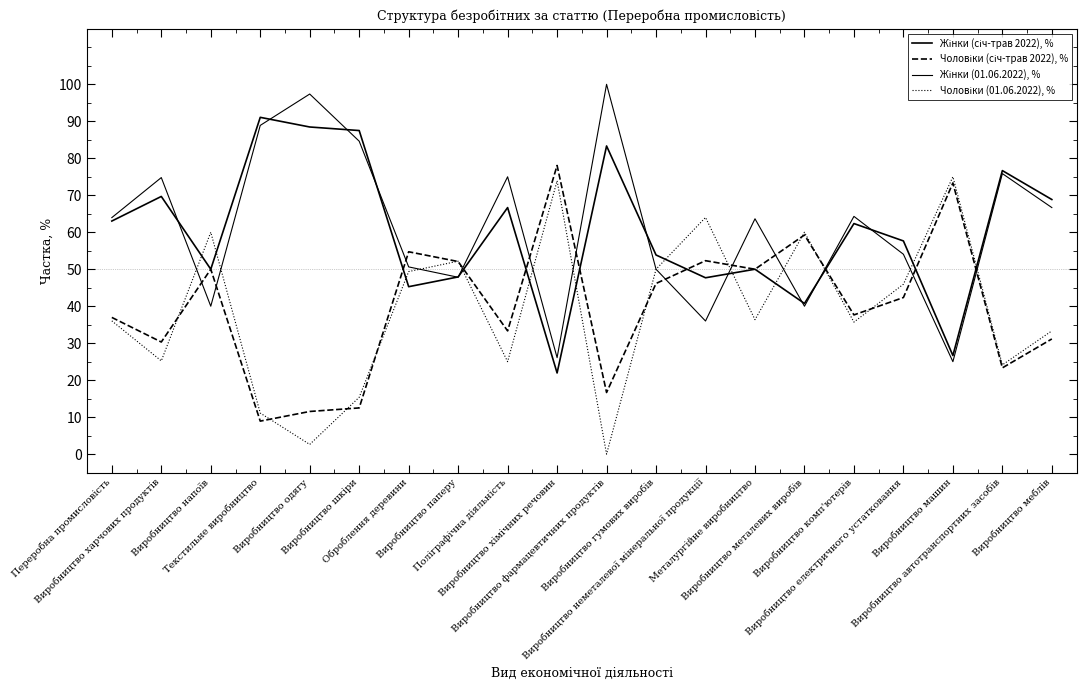

Which series ends up on top after the final intersection of Чоловіки (01.06.2022), % and Чоловіки (січ-трав 2022), %?

Чоловіки (01.06.2022), %